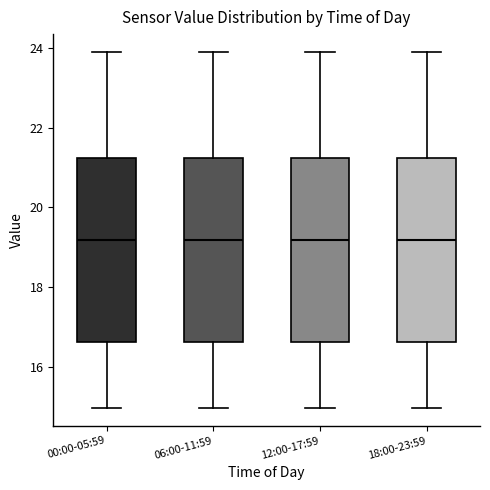

Where is the upper edge of the box for 12:00-17:59 on the y-axis? The values are not printed on the chart, so give them approximately, as read against the axis.

21.2